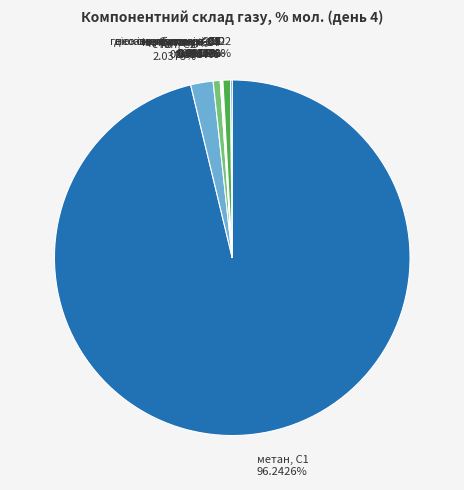

Does пропан, С3 0.6396% represent more than half of the total?

No